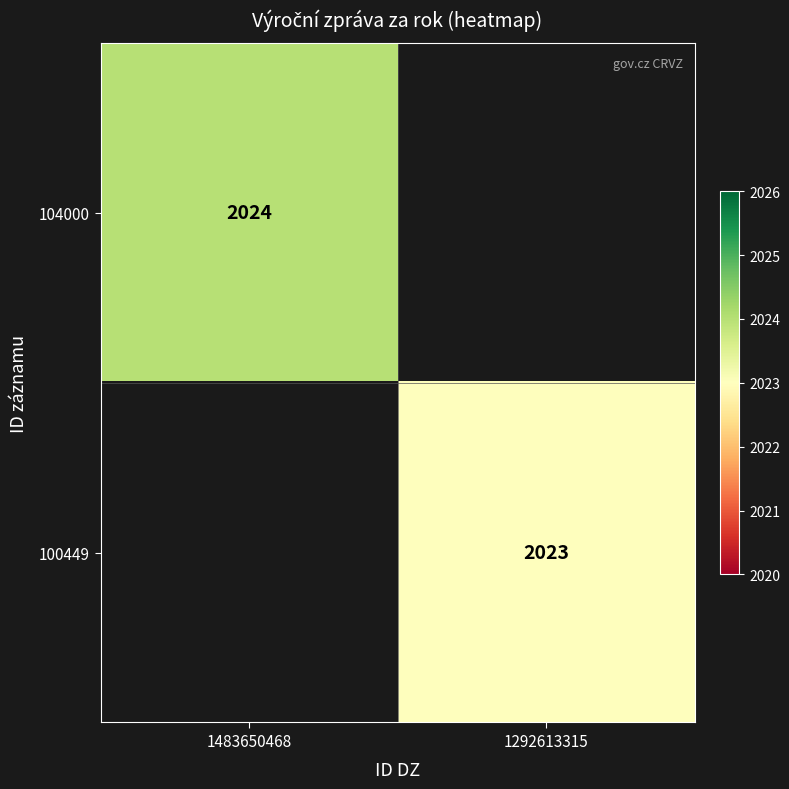

The value of 104000 at 1483650468 is 783. True or false?

False